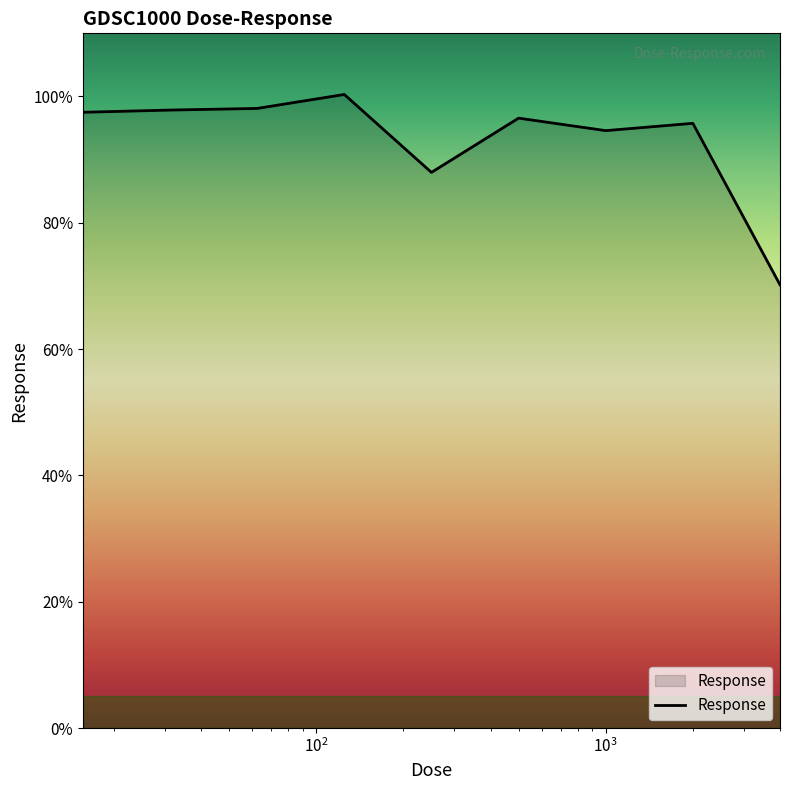

What is the difference between the second highest and minimum values?

27.9